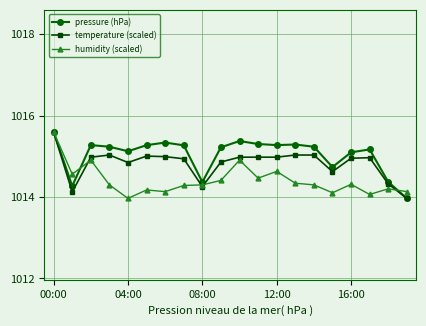

True or false: humidity (scaled) has more than 1 interior local peaks.

True